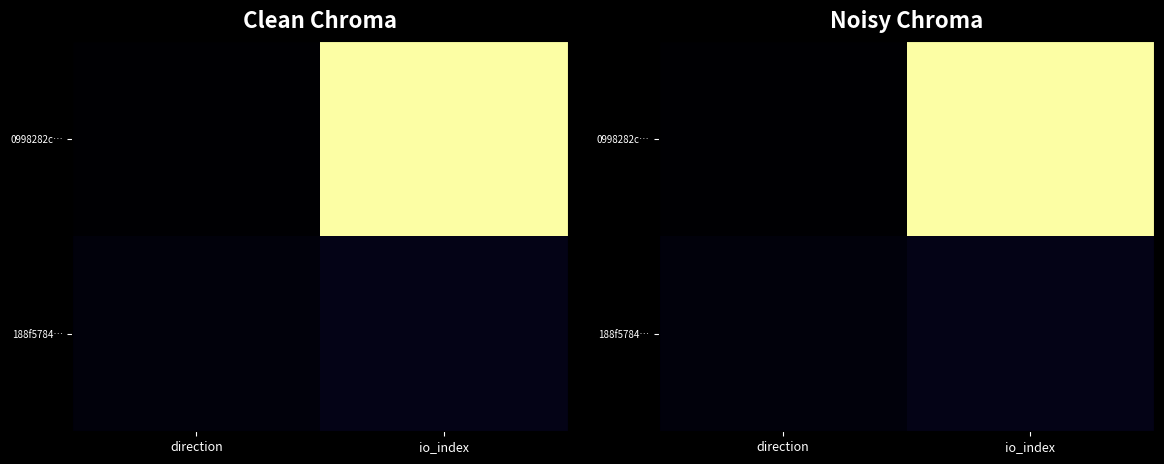

Which series has the largest range (max minus min)?

0998282c…